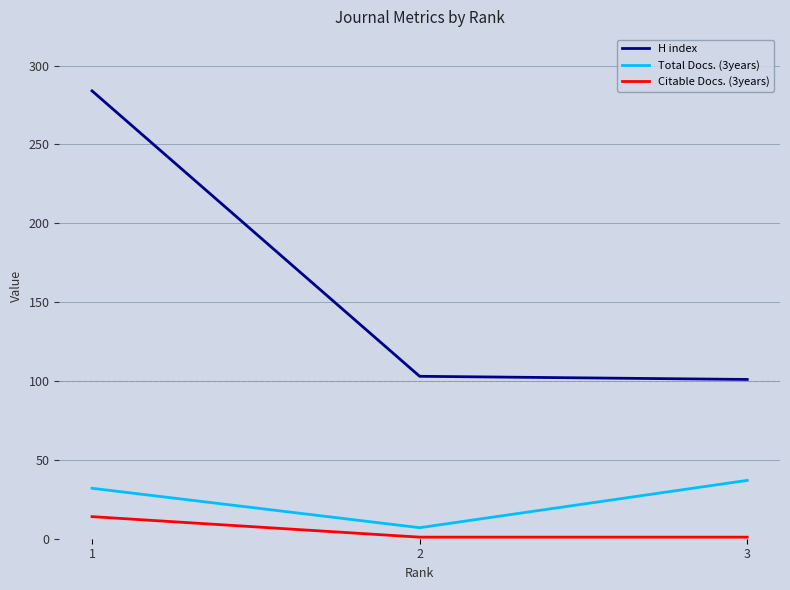

Reading right to left, what are all the values shown in this chart?

H index: 3=101	2=103	1=284
Total Docs. (3years): 3=37	2=7	1=32
Citable Docs. (3years): 3=1	2=1	1=14